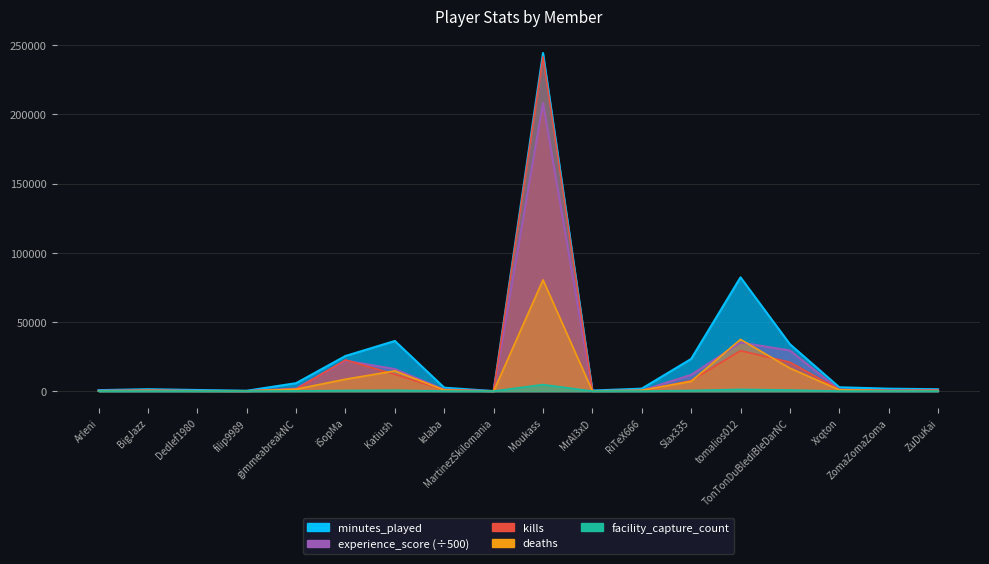

The value of experience_score at Moukass is 91330.1. True or false?

False